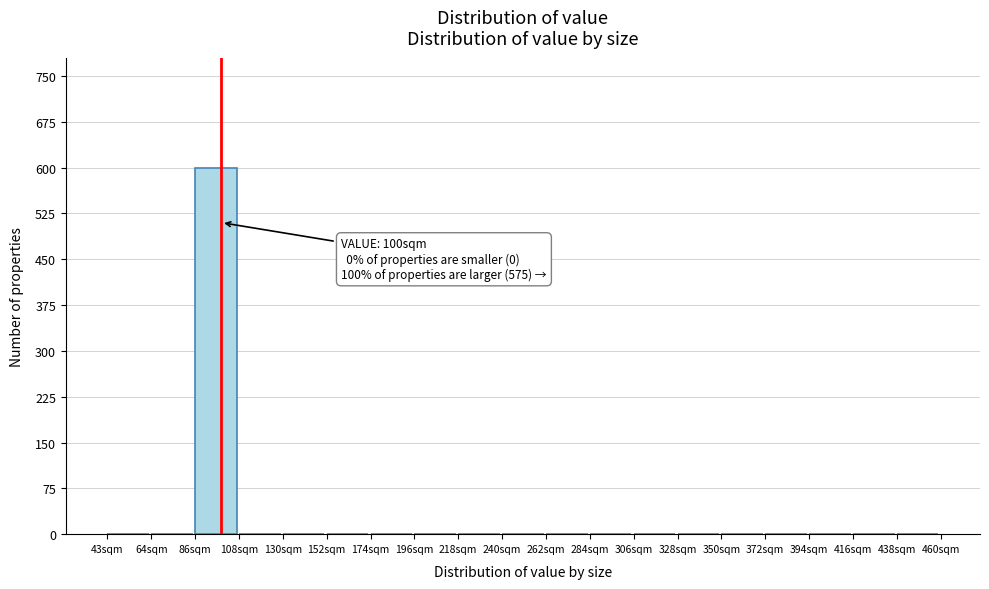

Which range on the x-axis has the tallest bar?

85 to 110